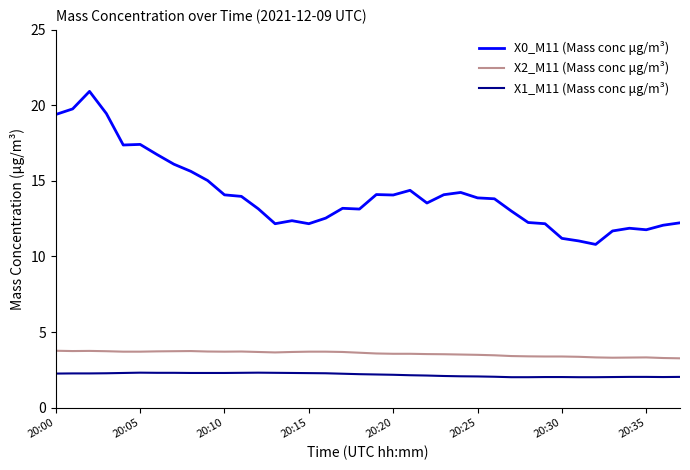

Which series has the largest range (max minus min)?

X0_M11 (Mass conc μg/m³)